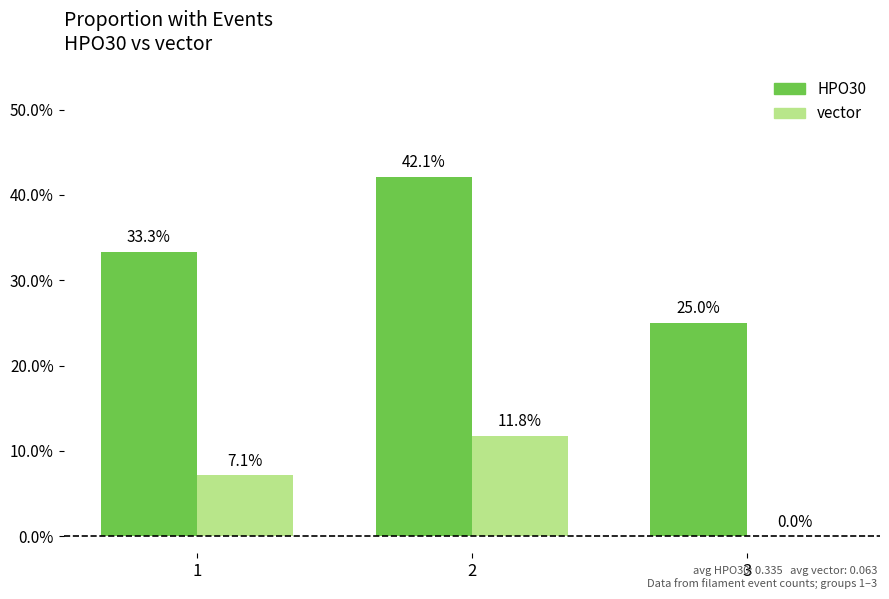

List the series in order of their peak value, lowest first.

vector, HPO30